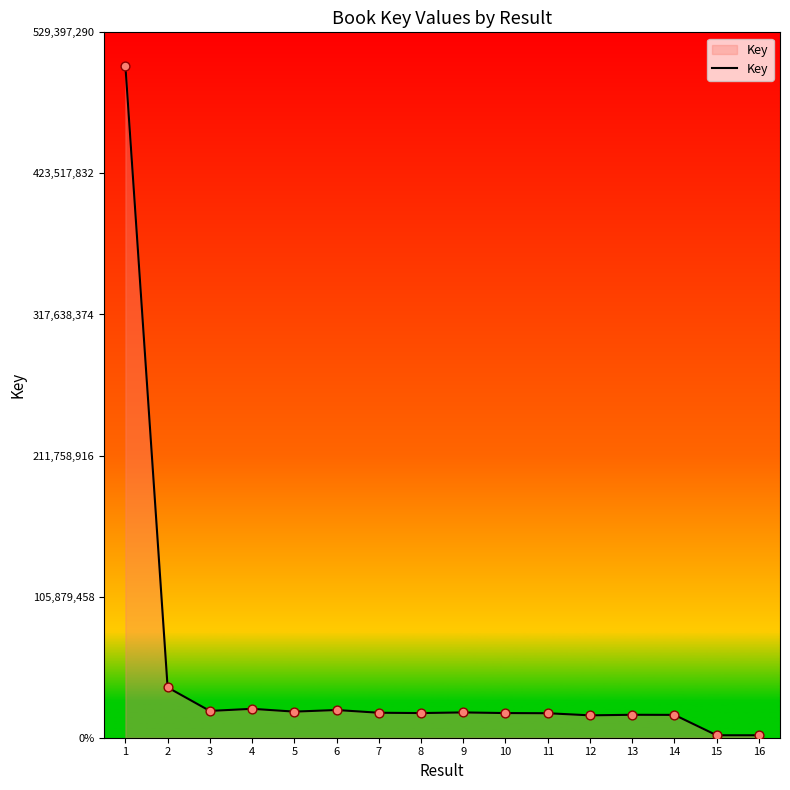

Approximately how many times larger is the value at 7 compared to 16?

10.1